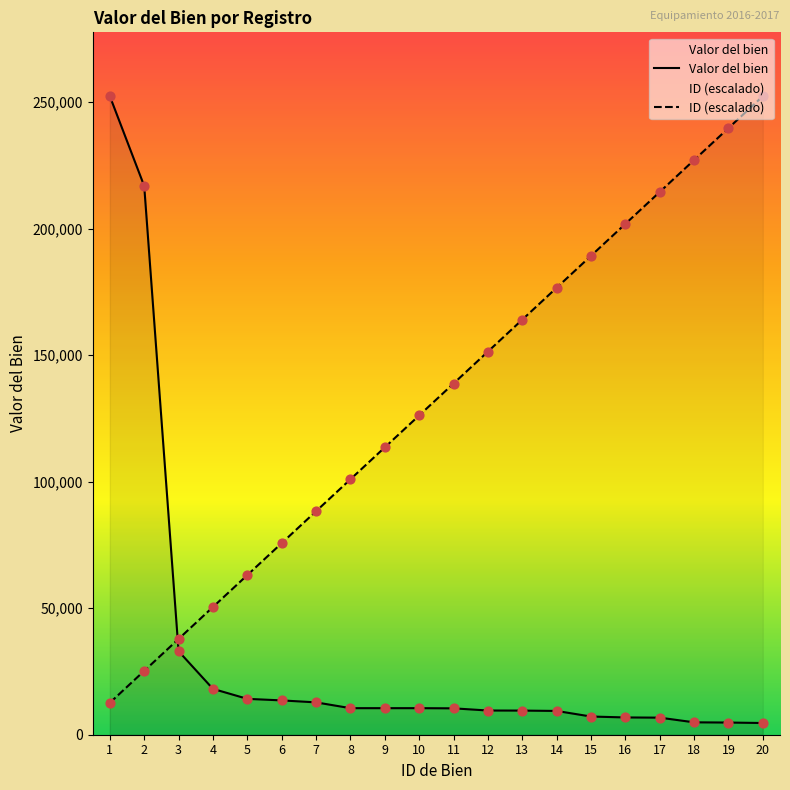

Which series has the largest total across all categories?

ID (escalado)